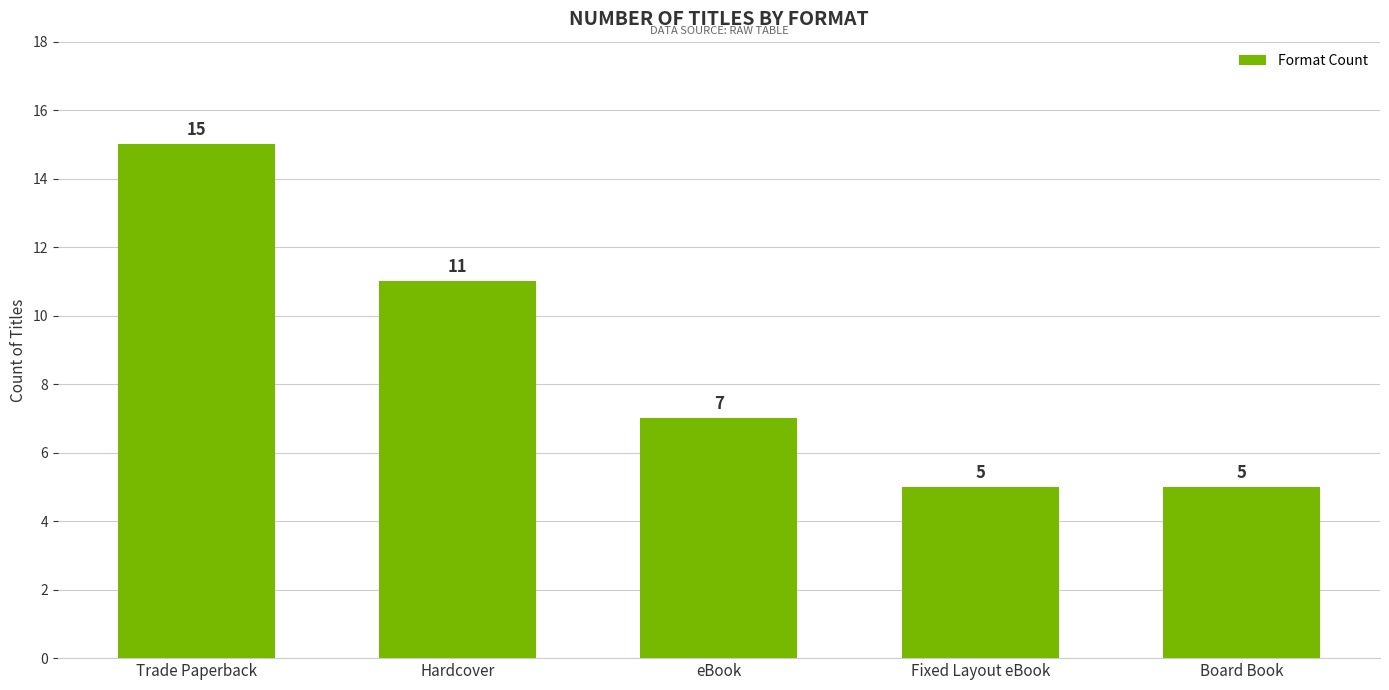

What is the greatest value displayed?

15